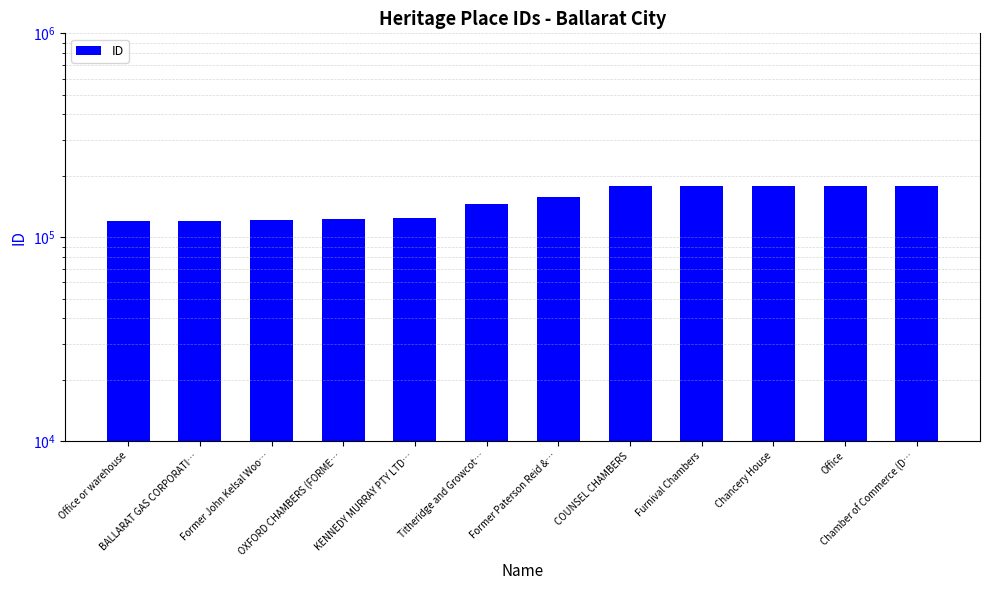

What is the greatest value displayed?

177857